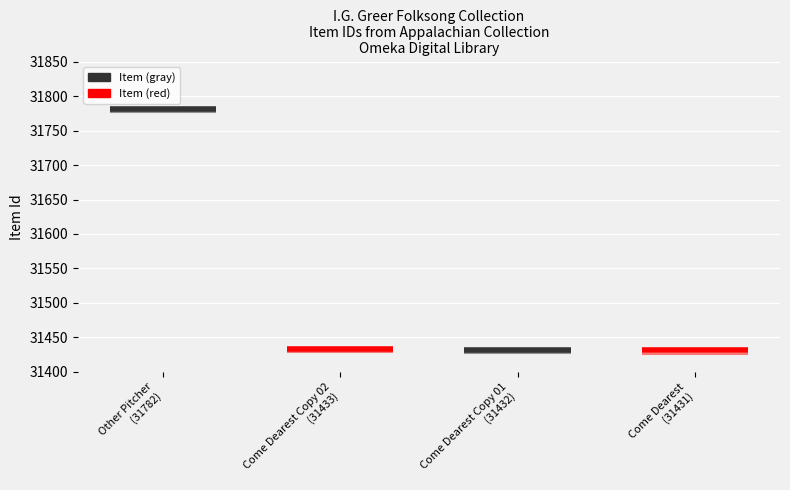

Does the chart contain any negative values?

No